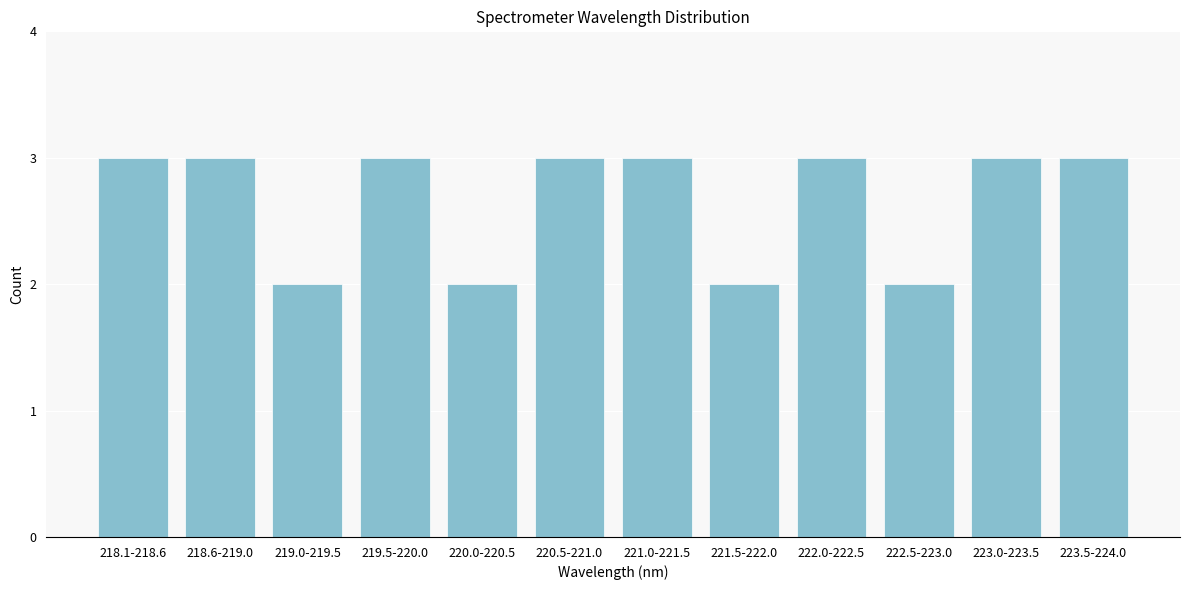

Reading left to right, extract all data points from this chart.

218.1-218.6=3	218.6-219.0=3	219.0-219.5=2	219.5-220.0=3	220.0-220.5=2	220.5-221.0=3	221.0-221.5=3	221.5-222.0=2	222.0-222.5=3	222.5-223.0=2	223.0-223.5=3	223.5-224.0=3